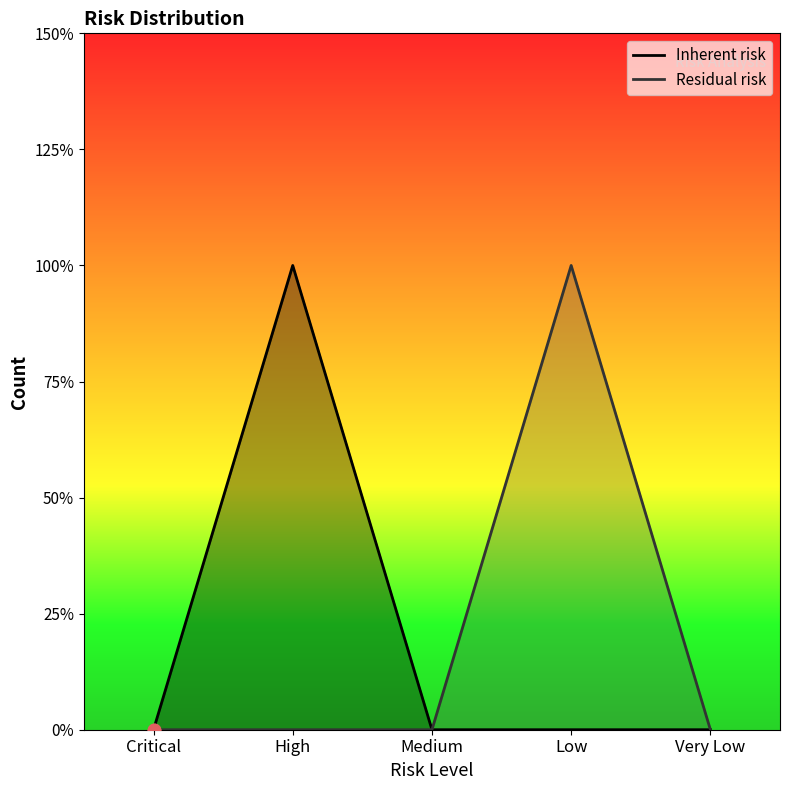

Which series has the widest spread of Y values?

Inherent risk